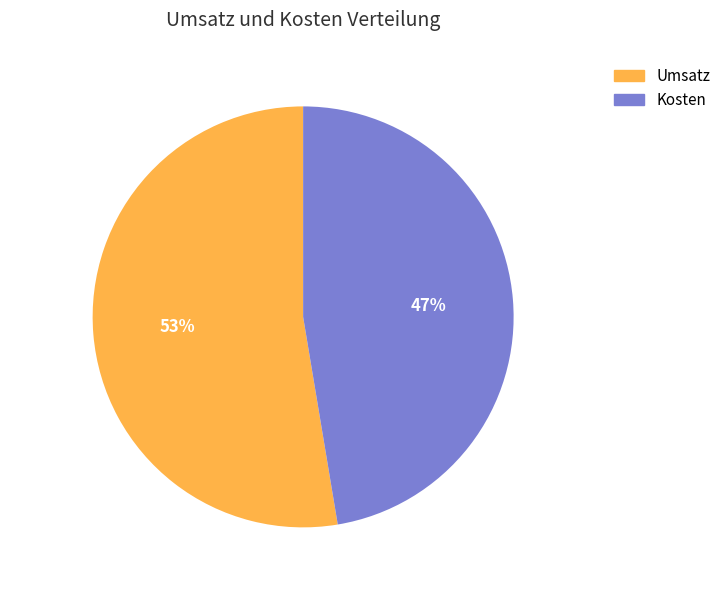

Which category has the smallest portion of the pie?

Kosten